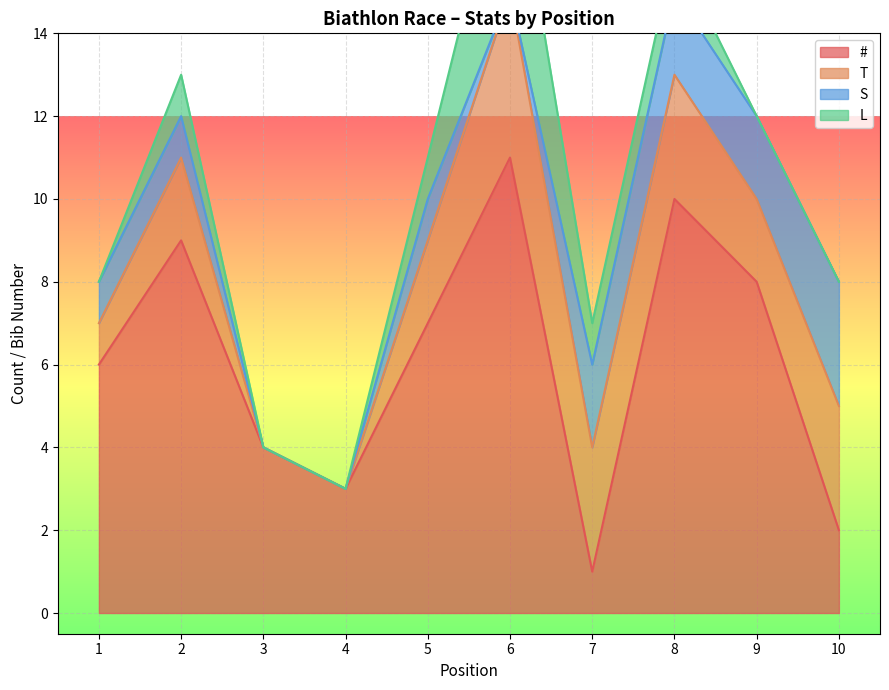

Reading right to left, list all the values displayed in this chart.

#: 10=2	9=8	8=10	7=1	6=11	5=7	4=3	3=4	2=9	1=6
T: 10=3	9=2	8=3	7=3	6=4	5=2	4=0	3=0	2=2	1=1
S: 10=3	9=2	8=2	7=2	6=0	5=1	4=0	3=0	2=1	1=1
L: 10=0	9=0	8=1	7=1	6=4	5=1	4=0	3=0	2=1	1=0